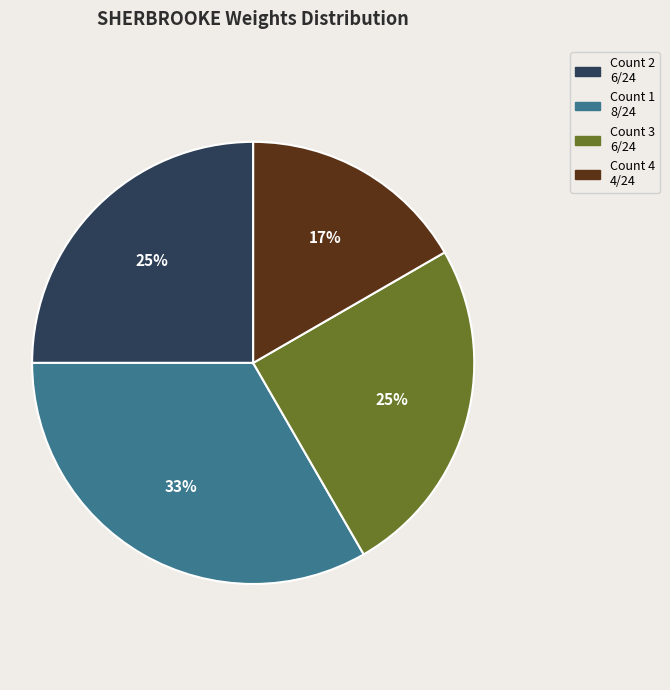

To the nearest percent, what is the average slice percentage?

25%